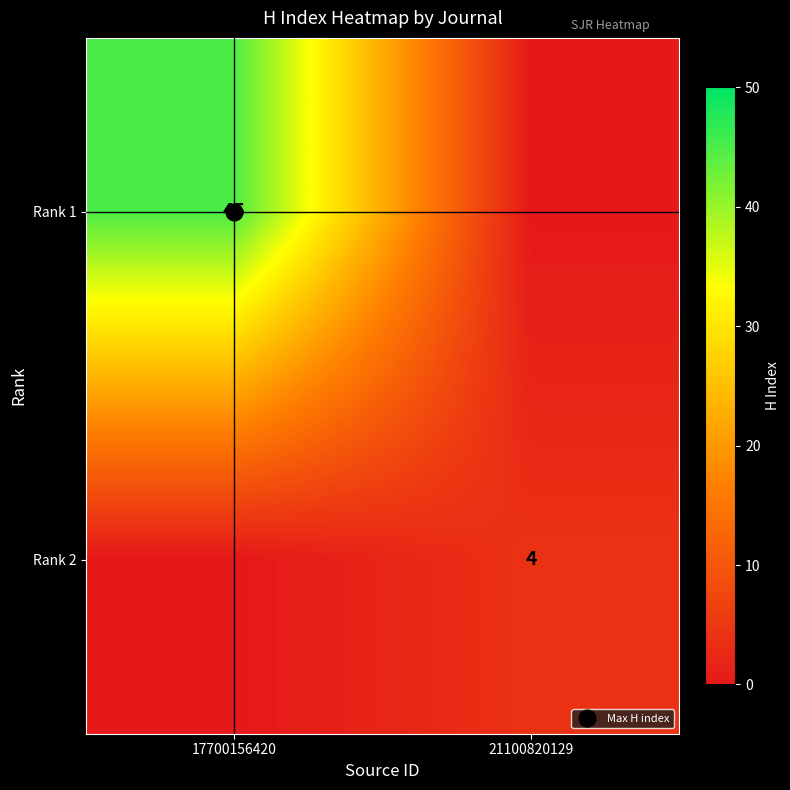

Which series has the largest total across all categories?

Rank 1